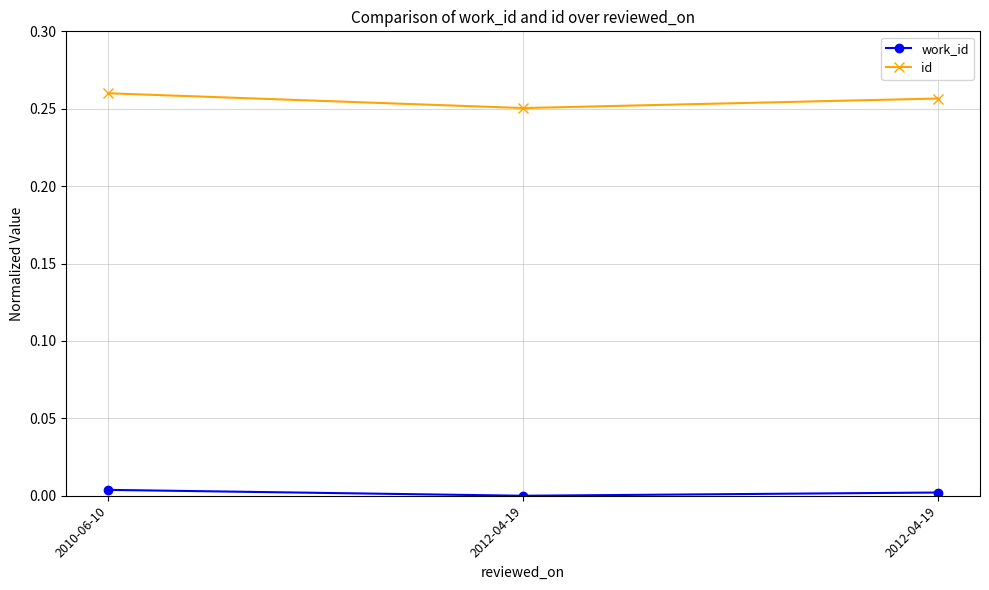

What is the sum of the id values at 2012-04-19 and 2012-04-19?

0.5